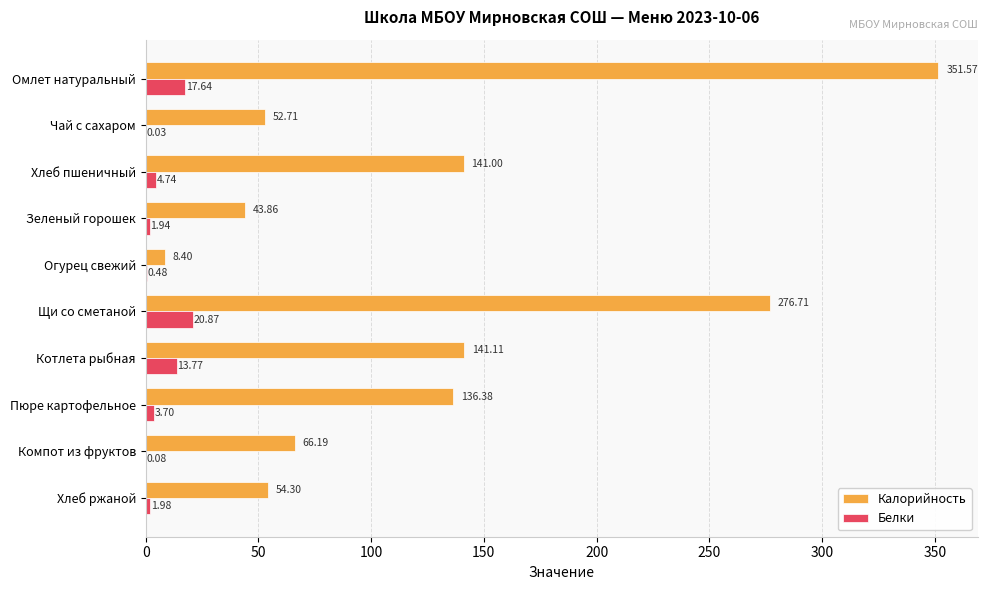

Which category has the highest value across all series?

Омлет натуральный